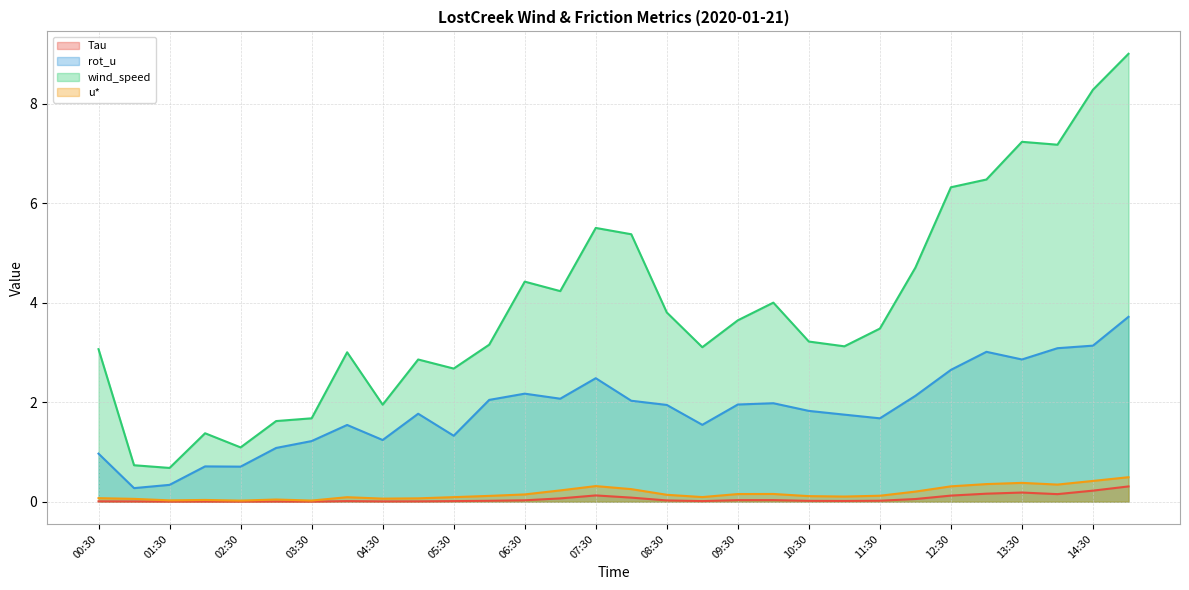

Which series has the largest range (max minus min)?

wind_speed